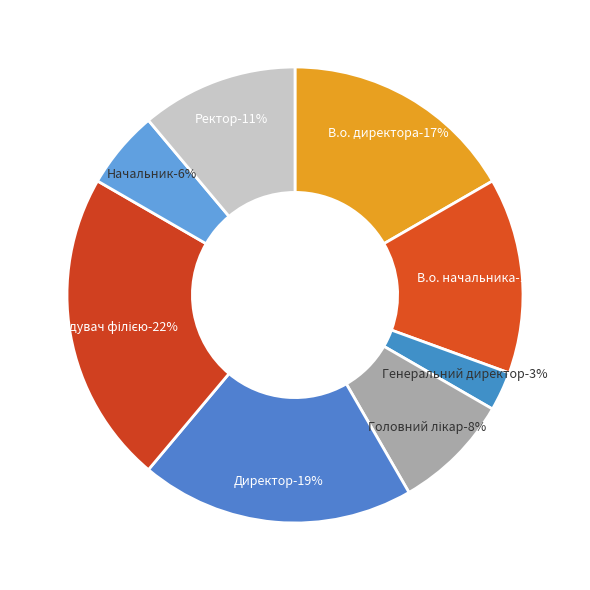

What is the smallest slice in the pie chart?

Генеральний директор